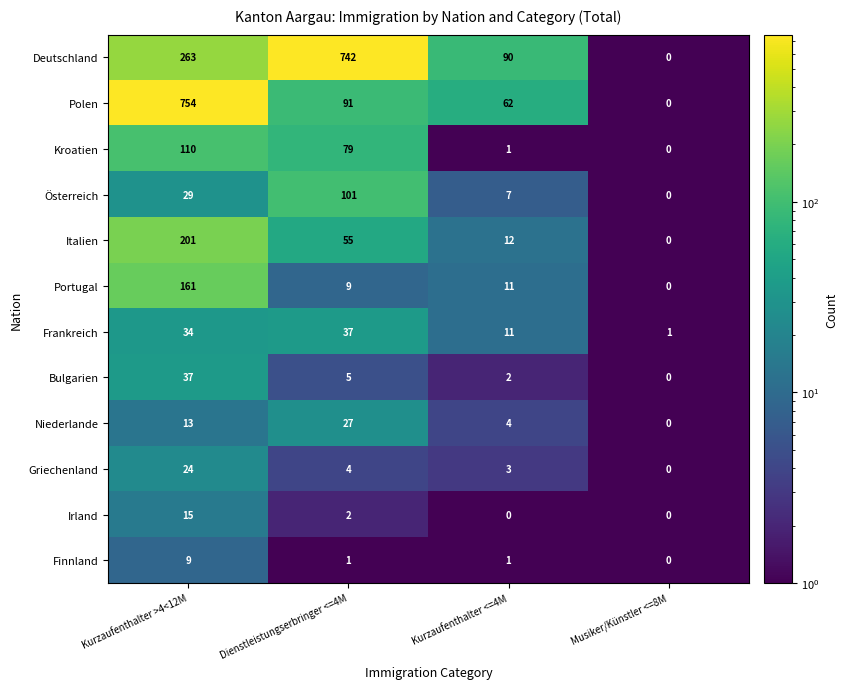

What is the approximate value of Frankreich at Kurzaufenthalter >4<12M?

34